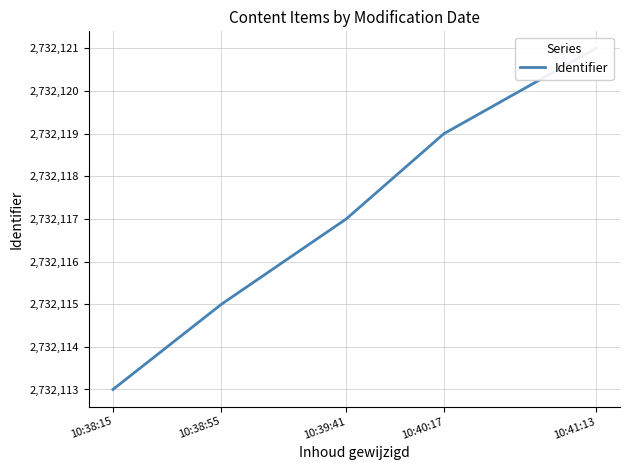

How many data points are less than 2732117?

2